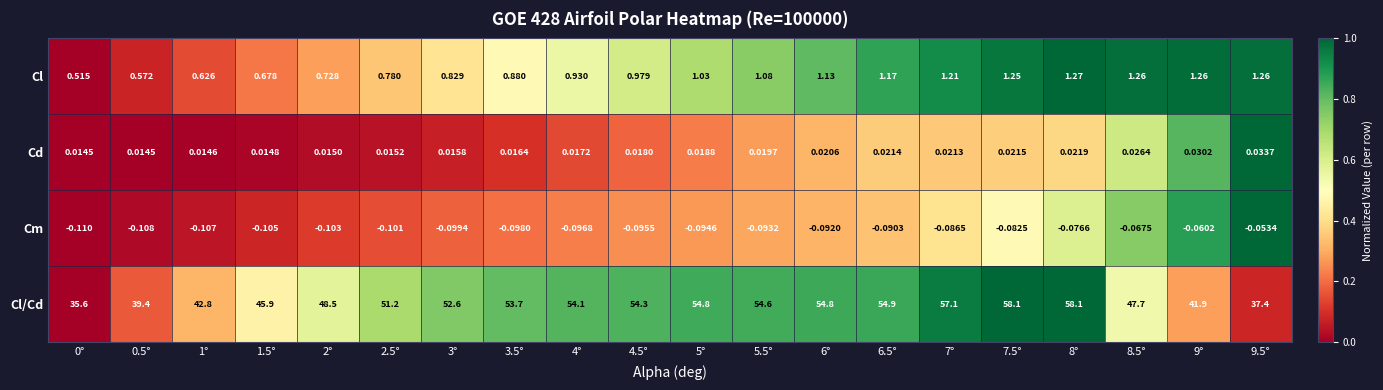

How many data points does each series have?

20